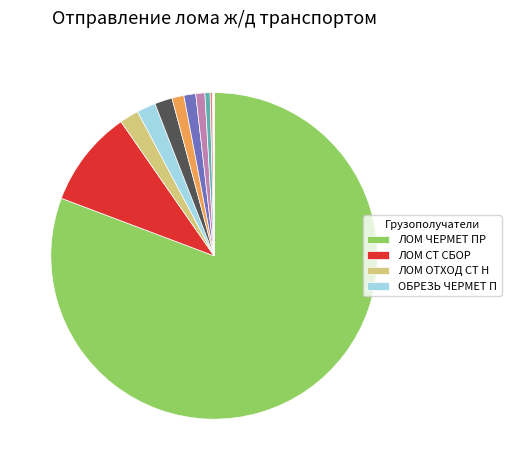

What is the majority slice?

ЛОМ ЧЕРМЕТ ПР